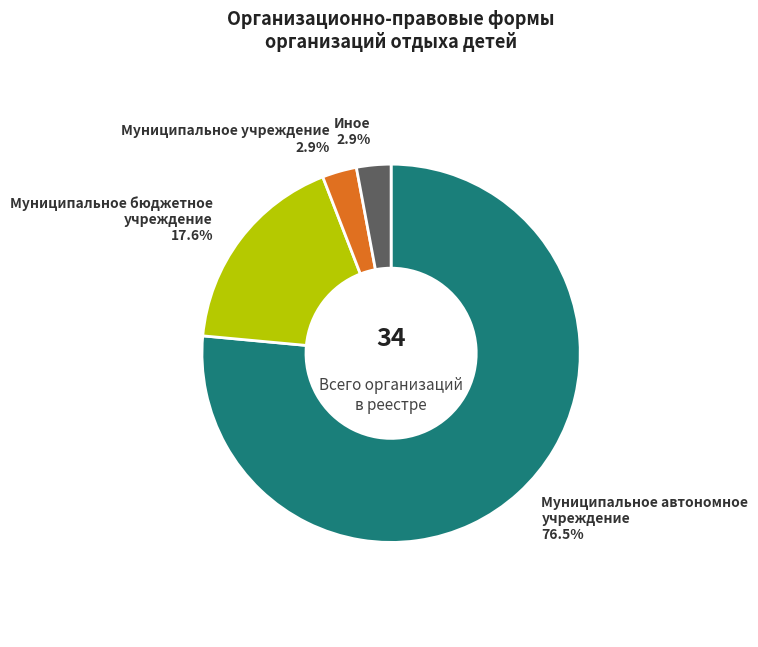

Combined, do Муниципальное бюджетное учреждение and Иное account for over 50%?

No